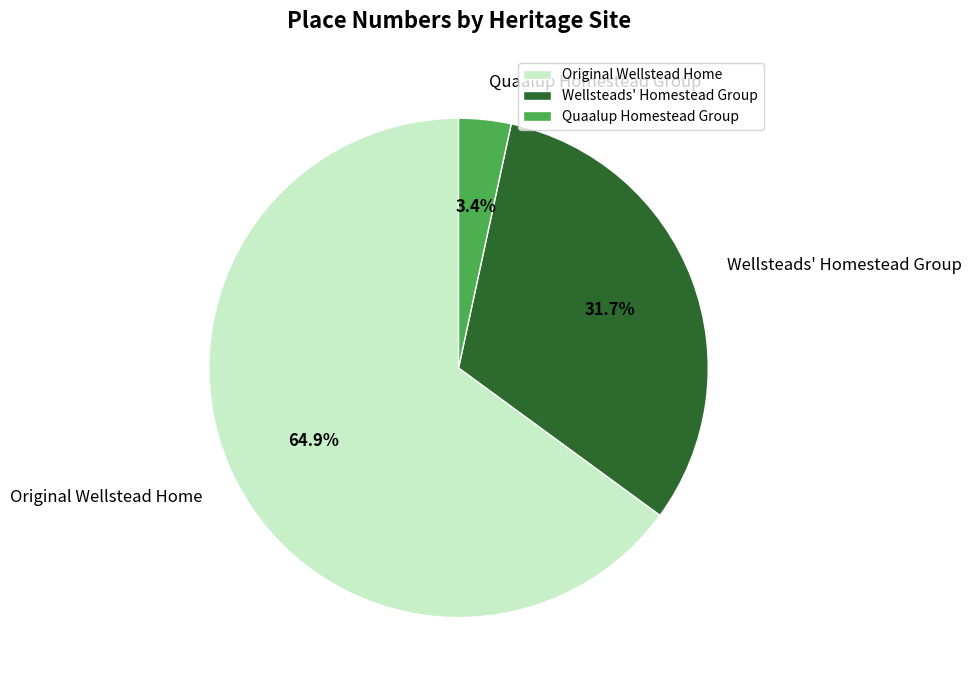

To the nearest percent, what is the combined percentage of Wellsteads' Homestead Group and Original Wellstead Home?

97%